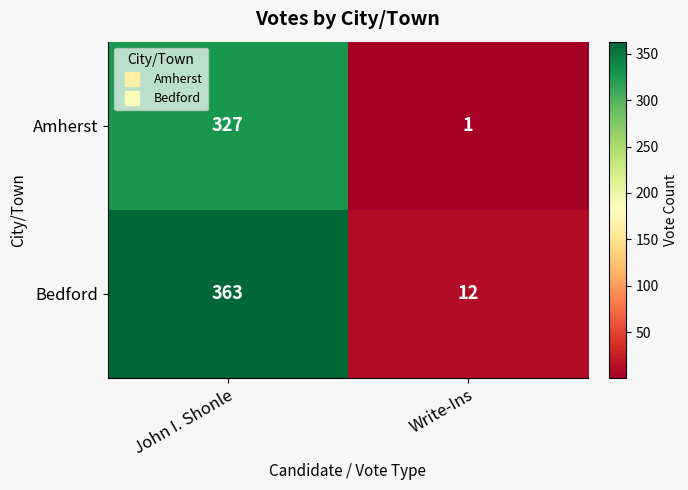

What is the total value across all series at John I. Shonle?

690